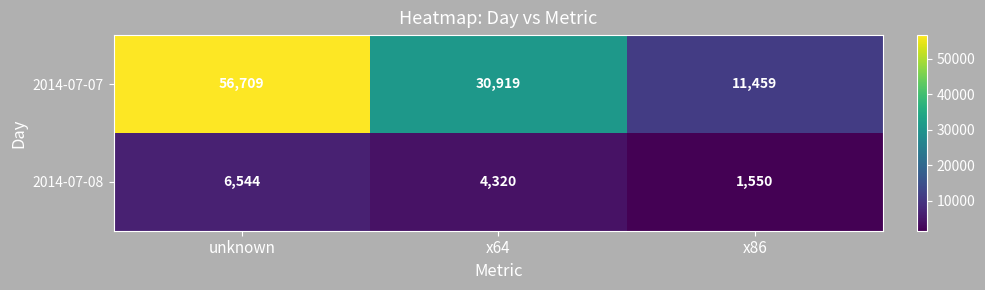

What is the sum of all 2014-07-08 values?

12414